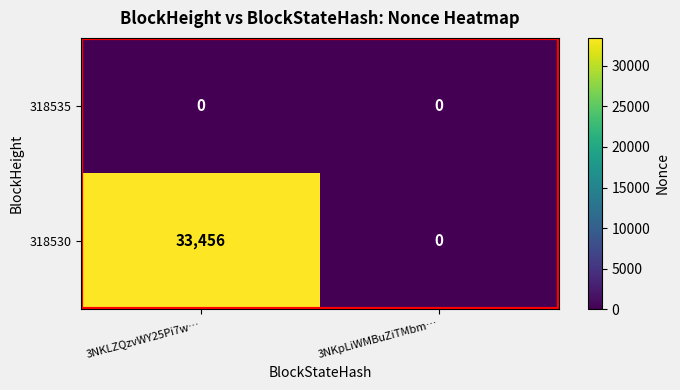

Is it true that 318535 equals 0 at 3NKpLiWMBuZiTMbm…?

True